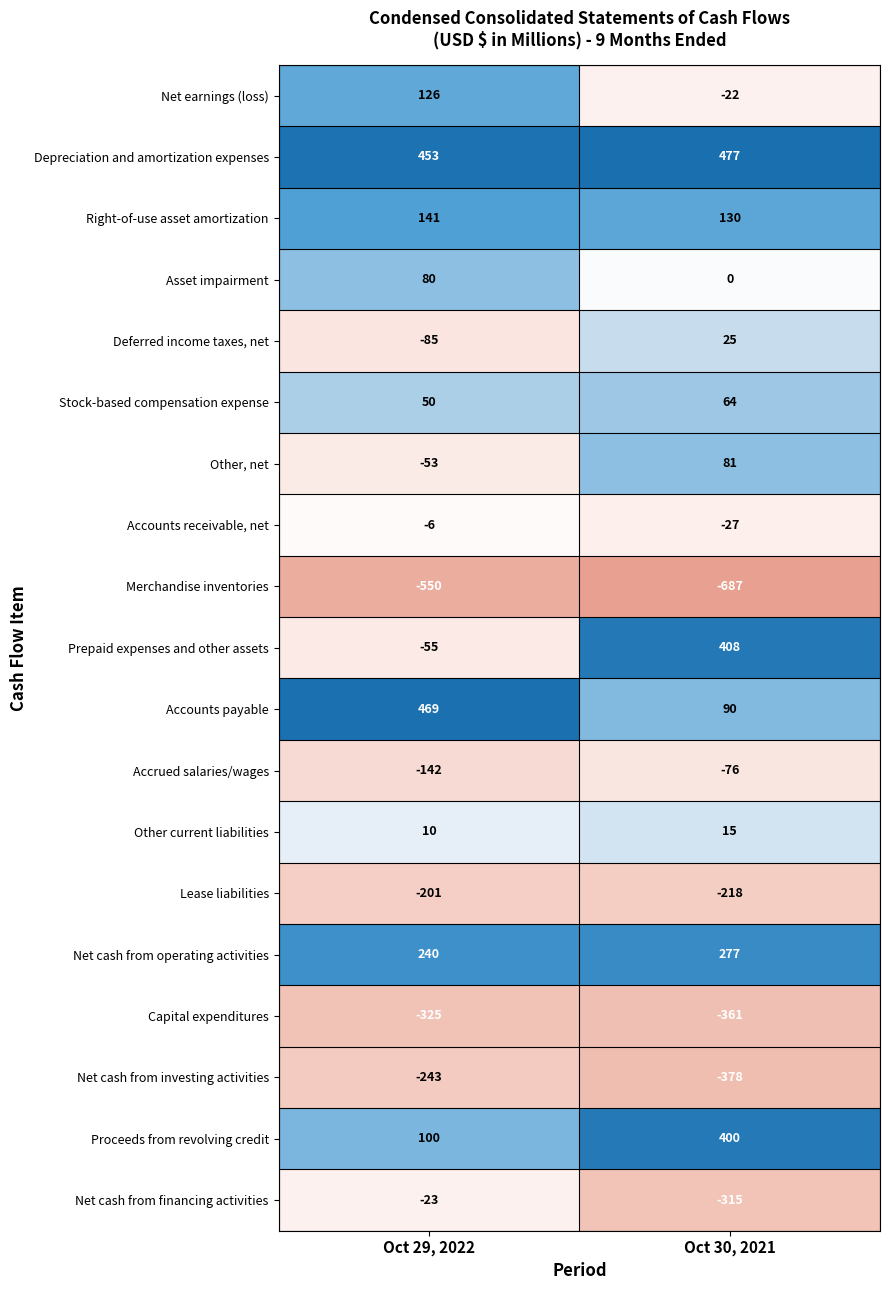

The Stock-based compensation expense series shows 28 at Oct 29, 2022. True or false?

False